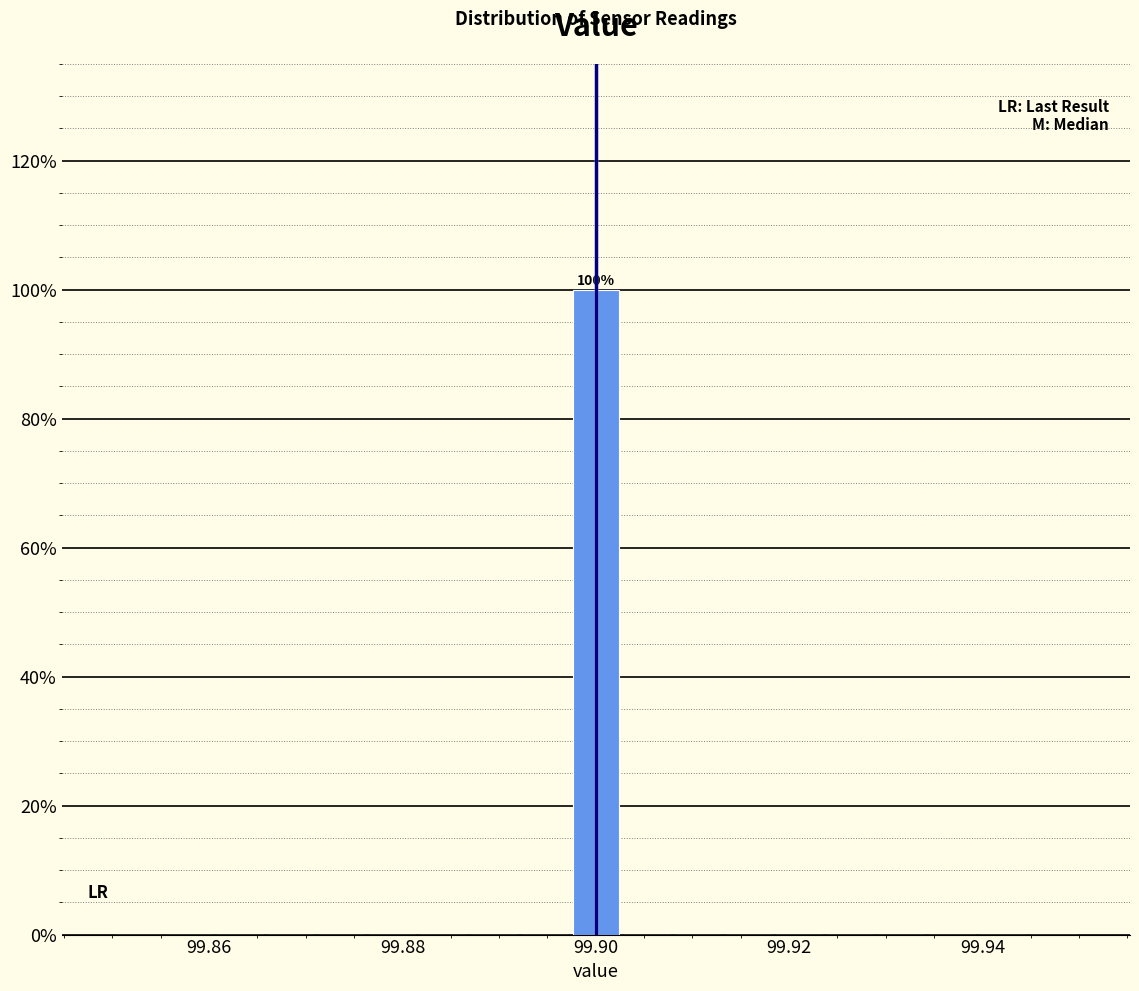

Around what value on the x-axis is the tallest bar? Give the approximate position of its centre, as read against the axis.

99.900